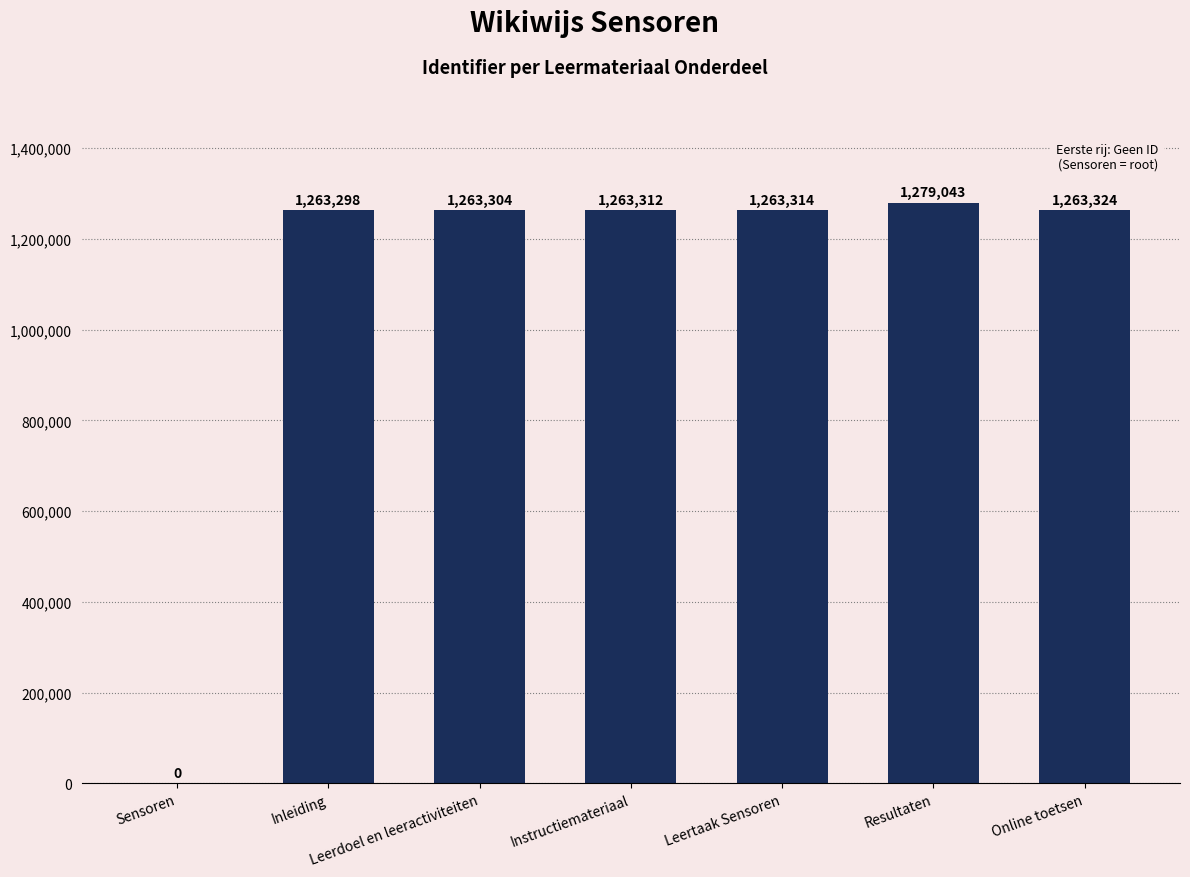

Where is the data nearest to the value 639521?

Inleiding